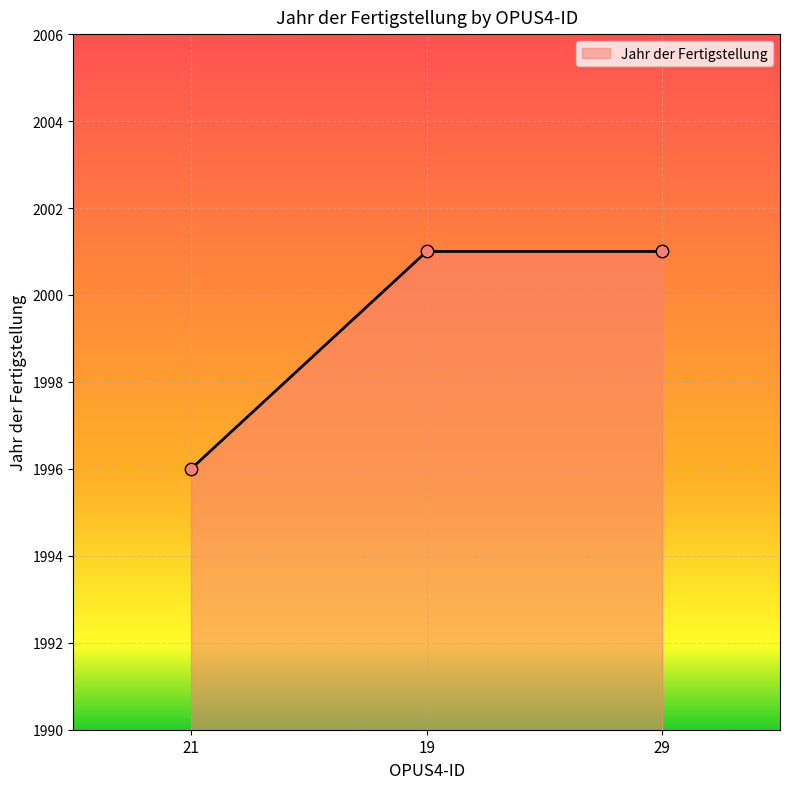

What is the change in value from 21 to 19?

+5